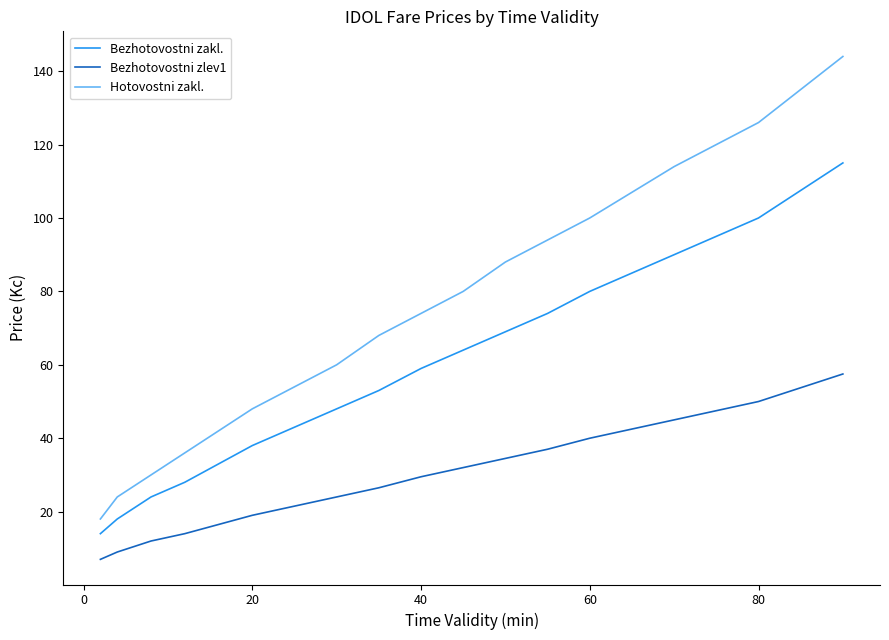

What is the minimum value shown in the chart?

7.0